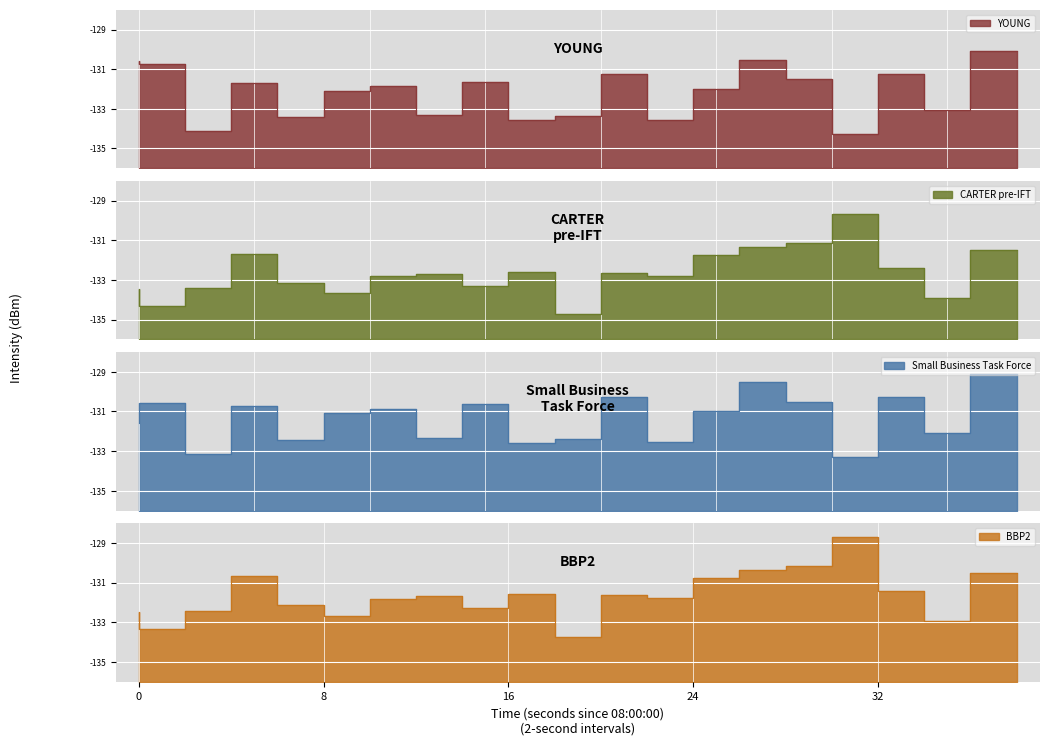

How many interior local valleys does the Small Business Task Force series have?

7